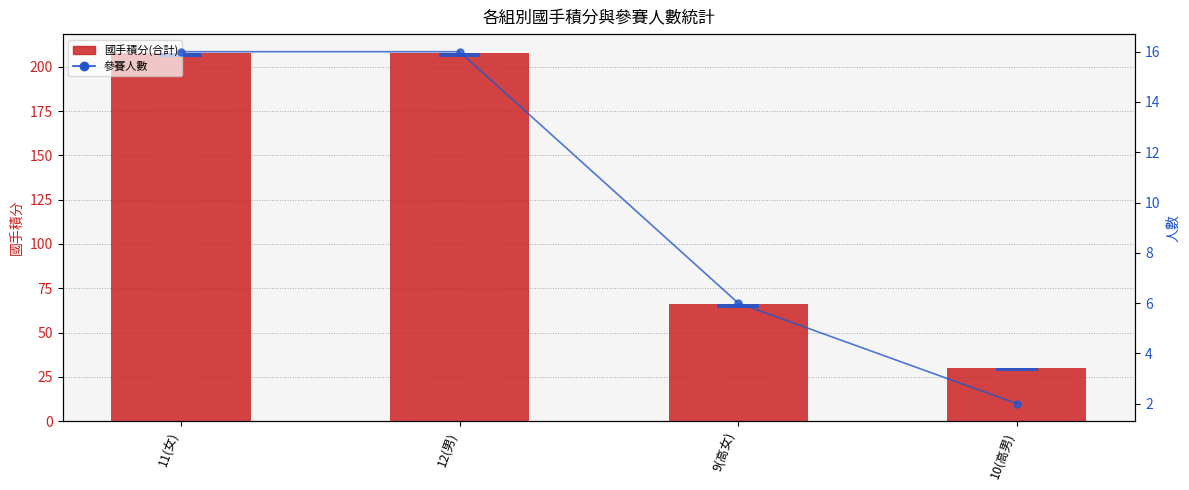

True or false: 國手積分(合計) has a value of 101 at 9(高女).

False